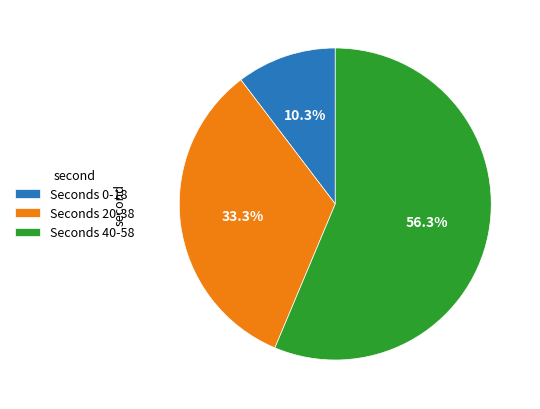

Which category has the biggest portion of the pie?

Seconds 40-58